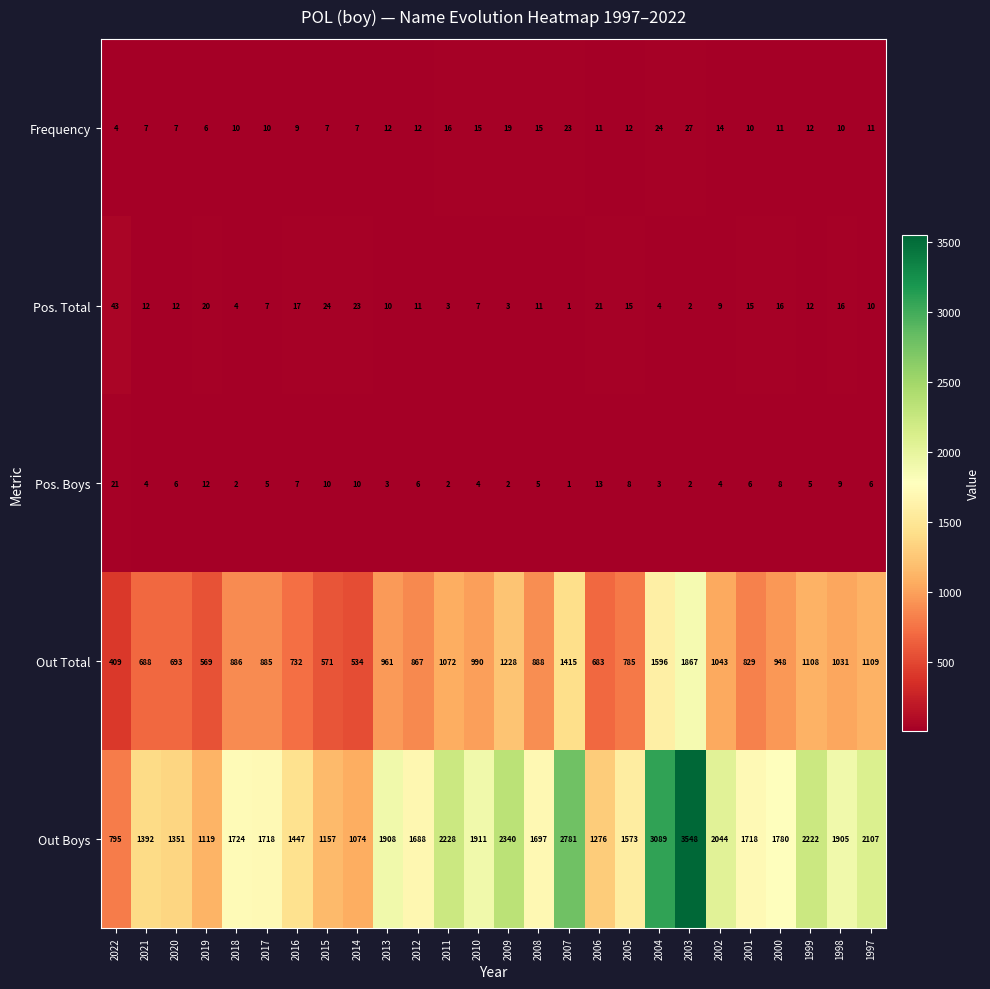

Which series has the largest range (max minus min)?

Out Boys